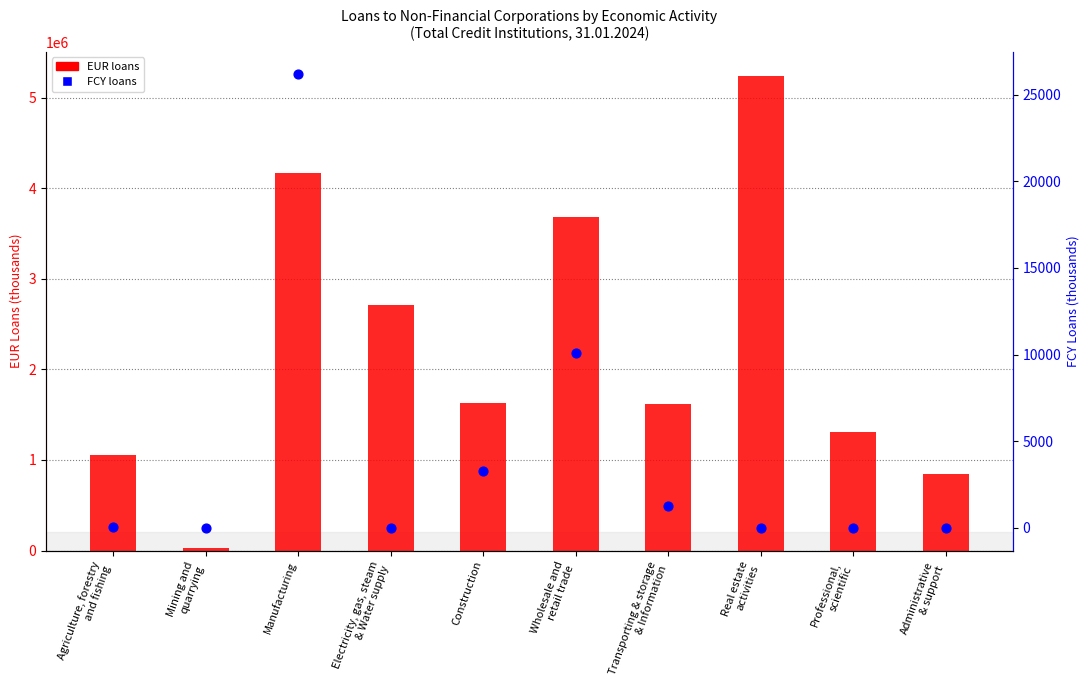

Which series has the largest total across all categories?

EUR loans